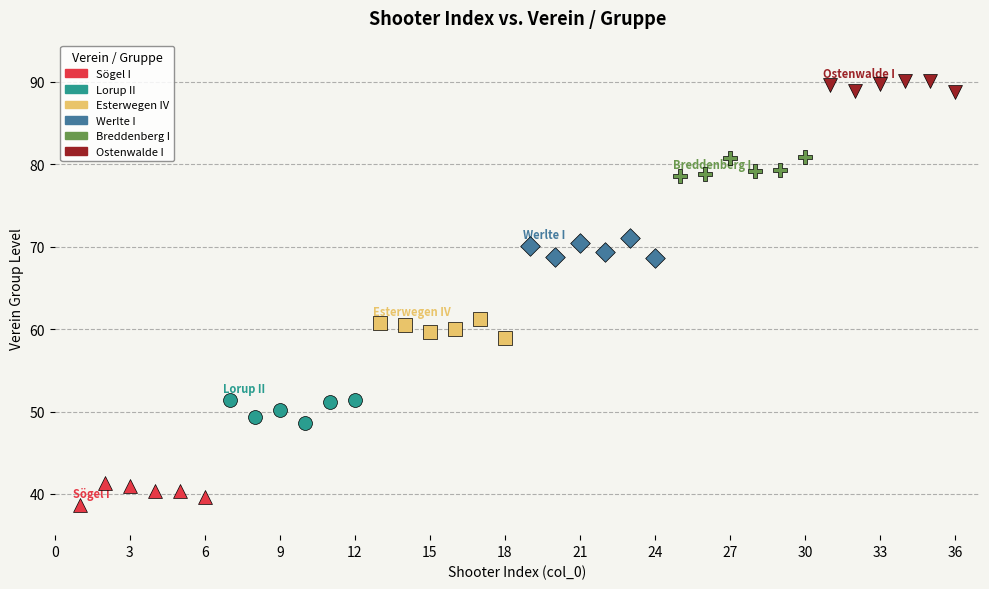

Which series contains the highest Y value?

Ostenwalde I